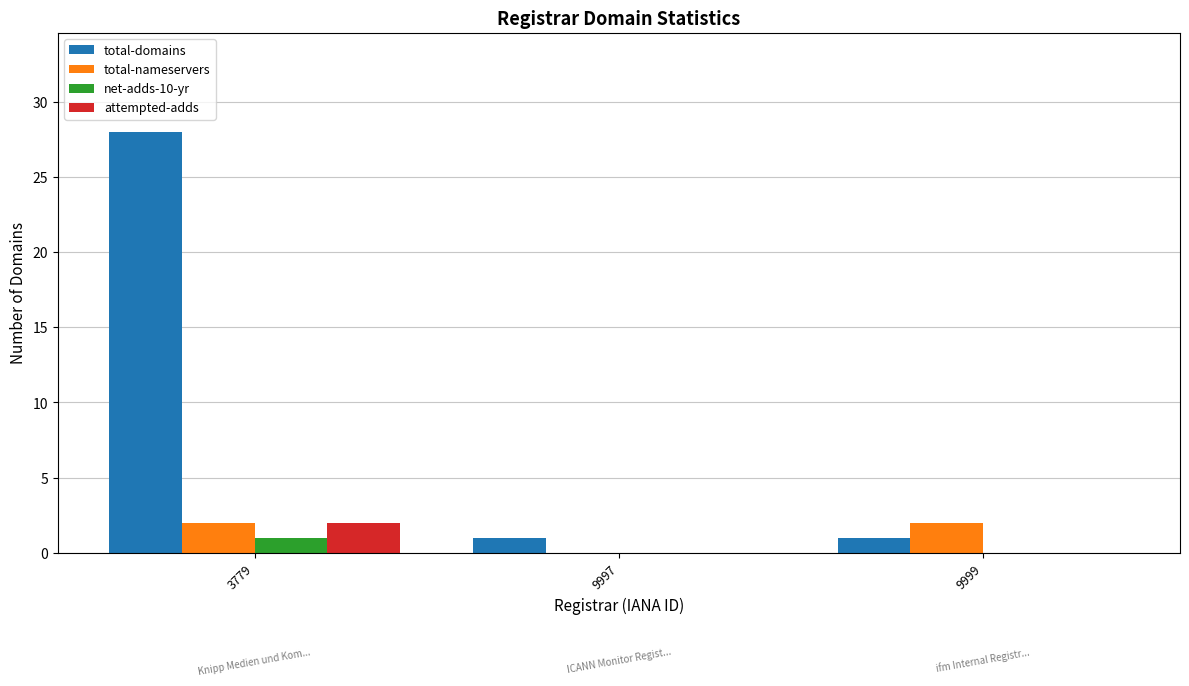

What is the total value across all series at 3779?

33